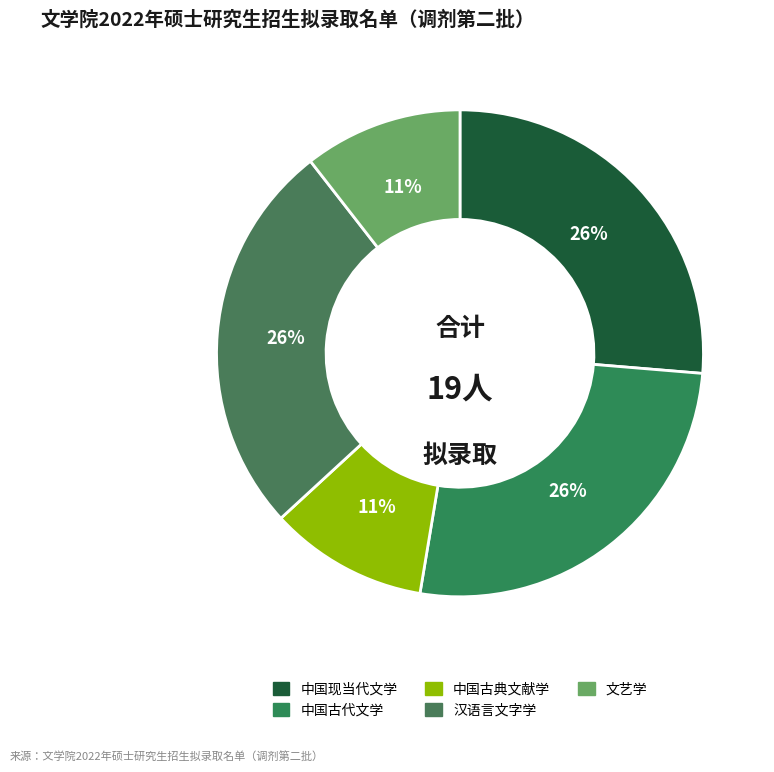

Which category has the smallest portion of the pie?

中国古典文献学